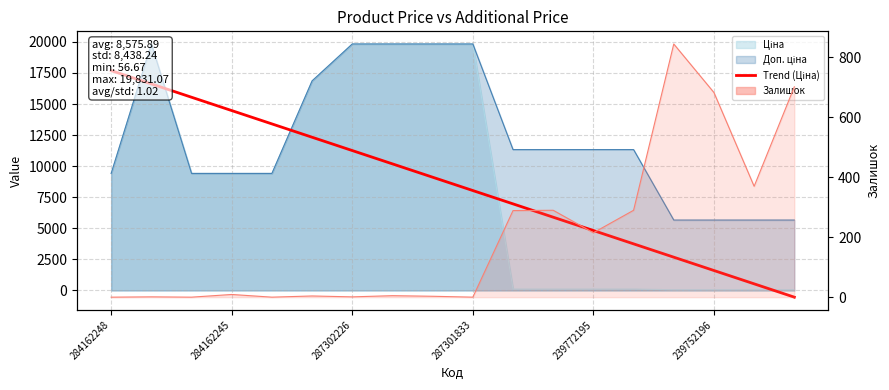

Does the chart have visible grid lines?

Yes